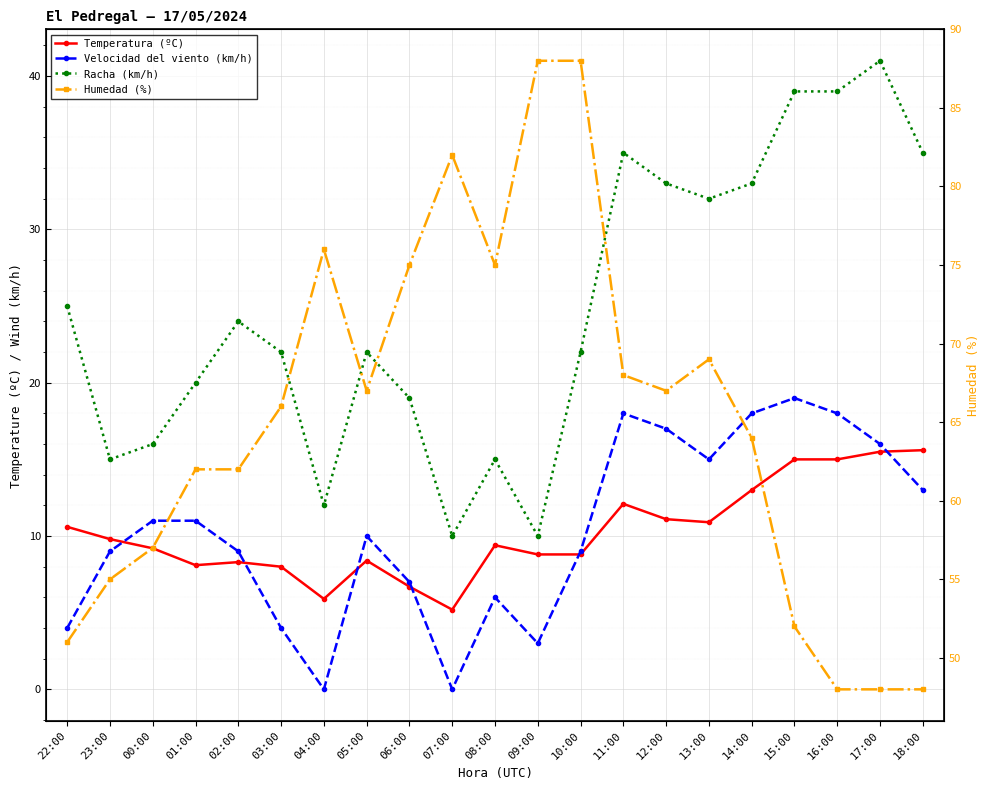

Reading left to right, what are all the values shown in this chart?

Temperatura (ºC): 10.6	9.8	9.2	8.1	8.3	8.0	5.9	8.4	6.7	5.2	9.4	8.8	8.8	12.1	11.1	10.9	13.0	15.0	15.0	15.5	15.6
Velocidad del viento (km/h): 4.0	9.0	11.0	11.0	9.0	4.0	0.0	10.0	7.0	0.0	6.0	3.0	9.0	18.0	17.0	15.0	18.0	19.0	18.0	16.0	13.0
Racha (km/h): 25.0	15.0	16.0	20.0	24.0	22.0	12.0	22.0	19.0	10.0	15.0	10.0	22.0	35.0	33.0	32.0	33.0	39.0	39.0	41.0	35.0
Humedad (%): 51.0	55.0	57.0	62.0	62.0	66.0	76.0	67.0	75.0	82.0	75.0	88.0	88.0	68.0	67.0	69.0	64.0	52.0	48.0	48.0	48.0